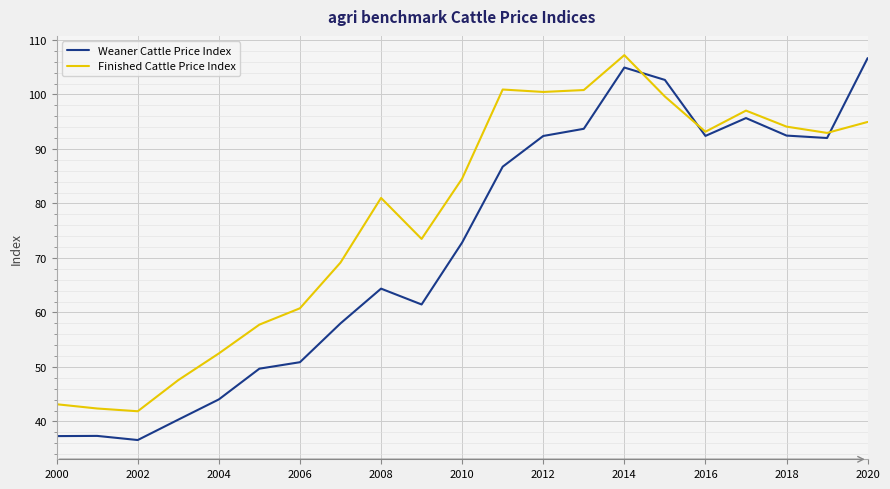

List the series in order of their overall mean, lowest first.

Weaner Cattle Price Index, Finished Cattle Price Index